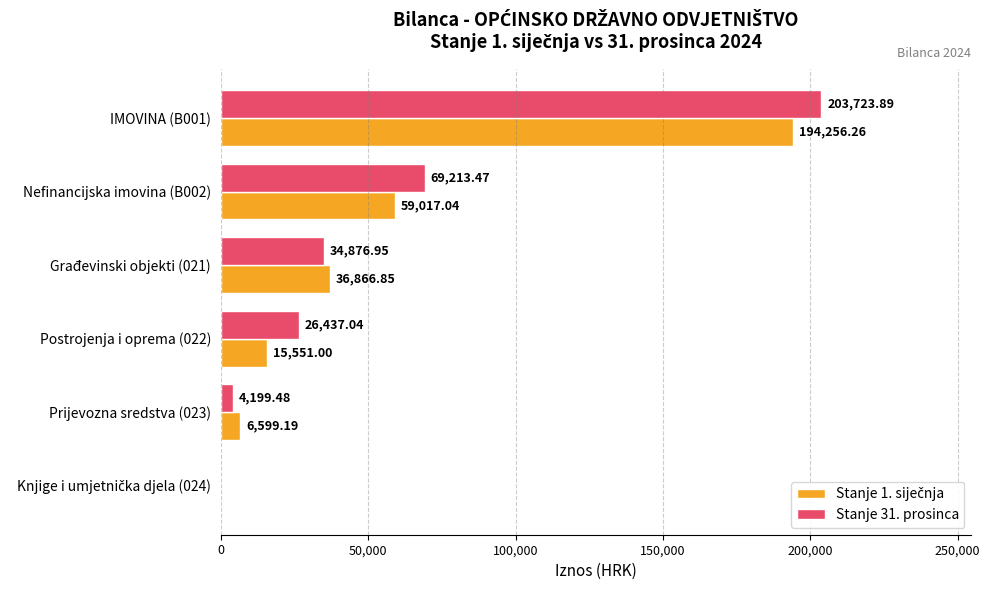

At which category is the sum across all series the highest?

IMOVINA (B001)